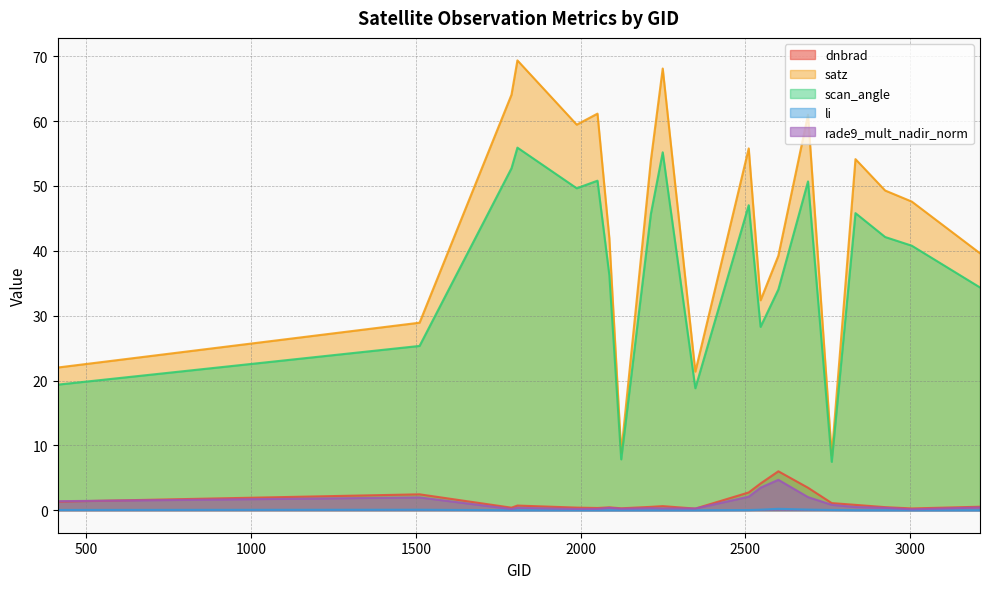

Reading right to left, list all the values displayed in this chart.

dnbrad: 3212=0.5	3005=0.3	2924=0.5	2834=0.8	2762=1.1	2690=3.5	2600=6.0	2546=4.1	2510=2.7	2348=0.3	2249=0.6	2213=0.5	2123=0.3	2087=0.4	2051=0.3	1988=0.4	1808=0.7	1790=0.4	1511=2.5	413=1.3
satz: 3212=39.6	3005=47.6	2924=49.3	2834=54.1	2762=8.4	2690=61.0	2600=39.2	2546=32.4	2510=55.8	2348=21.4	2249=68.1	2213=54.0	2123=8.9	2087=41.9	2051=61.1	1988=59.4	1808=69.4	1790=64.1	1511=28.9	413=22.0
scan_angle: 3212=34.3	3005=40.8	2924=42.1	2834=45.8	2762=7.5	2690=50.7	2600=34.0	2546=28.3	2510=47.0	2348=18.8	2249=55.2	2213=45.7	2123=7.8	2087=36.2	2051=50.8	1988=49.6	1808=55.9	1790=52.7	1511=25.3	413=19.4
li: 3212=0.0	3005=0.0	2924=0.0	2834=0.0	2762=0.0	2690=0.1	2600=0.2	2546=0.1	2510=0.0	2348=0.0	2249=0.0	2213=0.0	2123=0.0	2087=0.0	2051=0.0	1988=0.0	1808=0.0	1790=0.0	1511=0.1	413=0.0
rade9_mult_nadir_norm: 3212=0.4	3005=0.1	2924=0.4	2834=0.5	2762=0.8	2690=2.0	2600=4.7	2546=3.5	2510=2.1	2348=0.3	2249=0.3	2213=0.3	2123=0.2	2087=0.4	2051=0.2	1988=0.2	1808=0.4	1790=0.2	1511=2.0	413=1.4